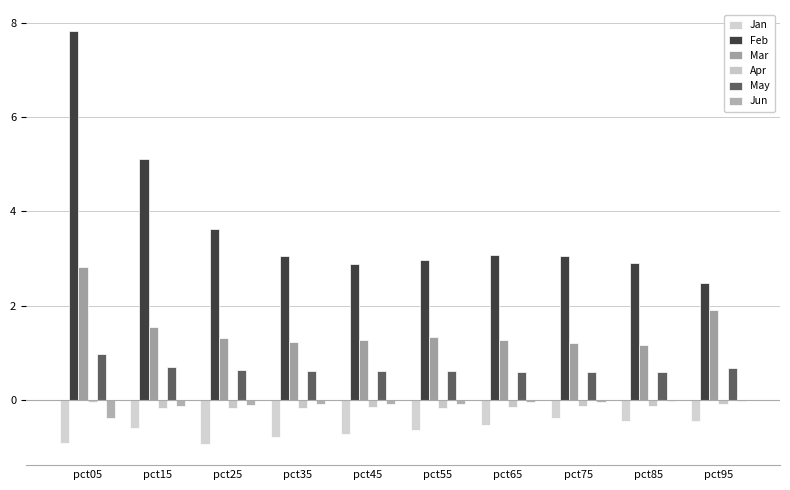

Where is Jan nearest to the value 0?

pct75